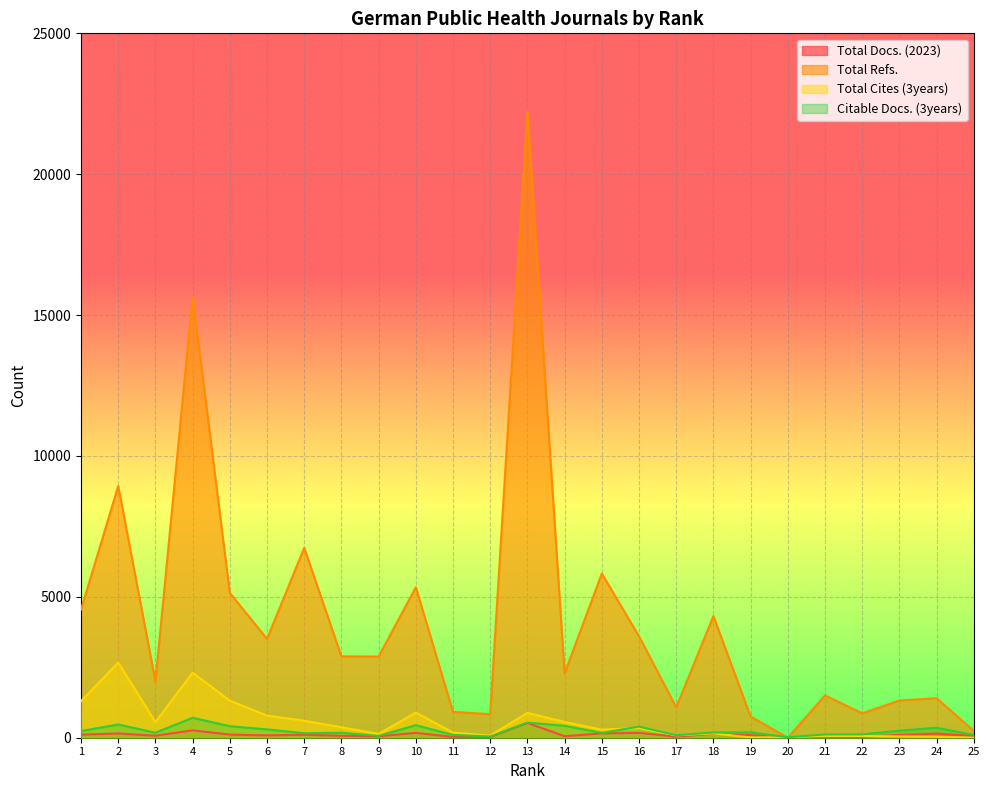

Reading left to right, extract all data points from this chart.

Total Docs. (2023): 1=108	2=151	3=71	4=261	5=110	6=84	7=105	8=69	9=50	10=172	11=27	12=25	13=523	14=53	15=154	16=171	17=40	18=139	19=93	20=0	21=36	22=30	23=102	24=145	25=63
Total Refs.: 1=4550	2=8934	3=1998	4=15657	5=5138	6=3508	7=6739	8=2886	9=2881	10=5340	11=918	12=835	13=22212	14=2284	15=5827	16=3599	17=1078	18=4319	19=751	20=0	21=1502	22=865	23=1321	24=1403	25=240
Total Cites (3years): 1=1300	2=2667	3=554	4=2309	5=1313	6=786	7=603	8=370	9=135	10=892	11=184	12=74	13=884	14=558	15=286	16=342	17=84	18=153	19=10	20=16	21=64	22=61	23=46	24=33	25=1
Citable Docs. (3years): 1=238	2=469	3=178	4=708	5=409	6=296	7=160	8=177	9=65	10=446	11=100	12=44	13=537	14=423	15=173	16=394	17=90	18=186	19=191	20=17	21=116	22=119	23=248	24=355	25=98